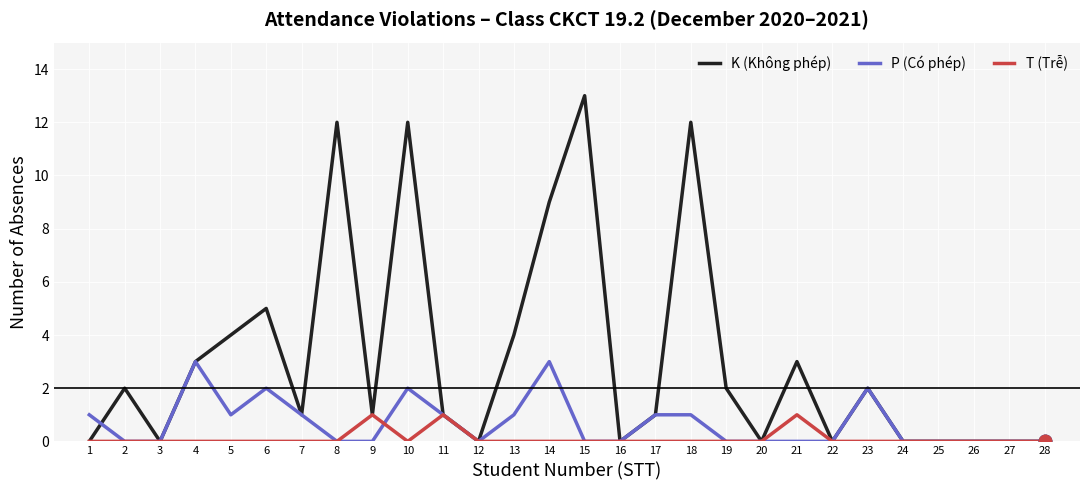

At which category is the sum across all series the highest?

10